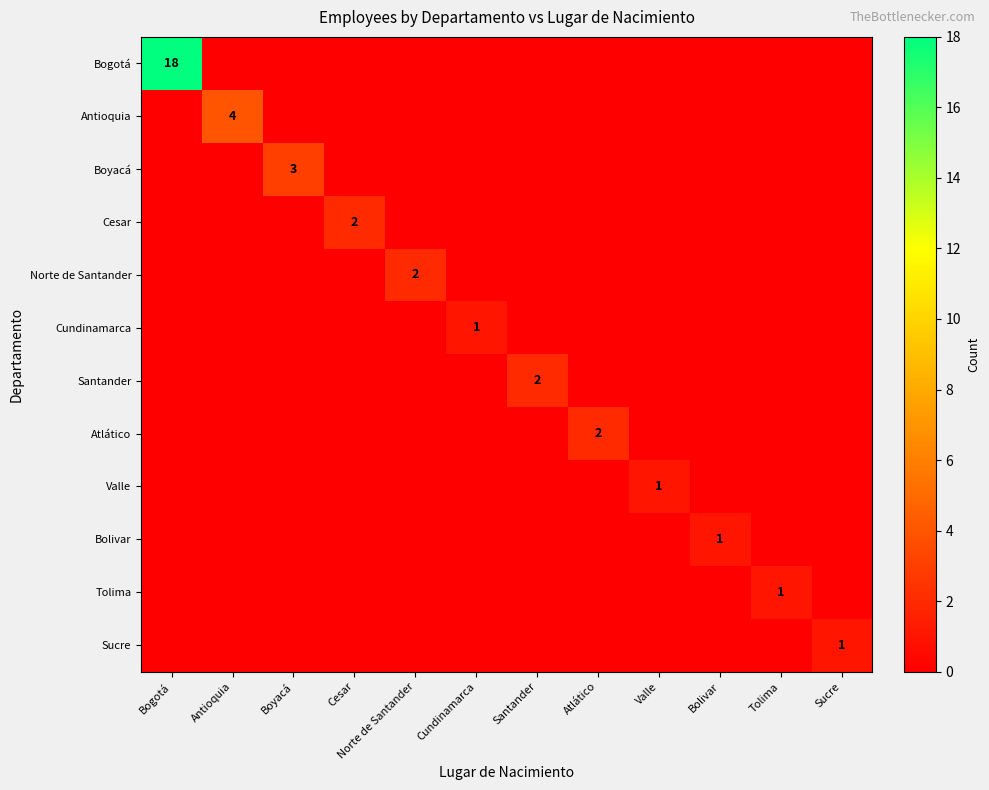

Count the Tolima values in the range 0 to 1.

12